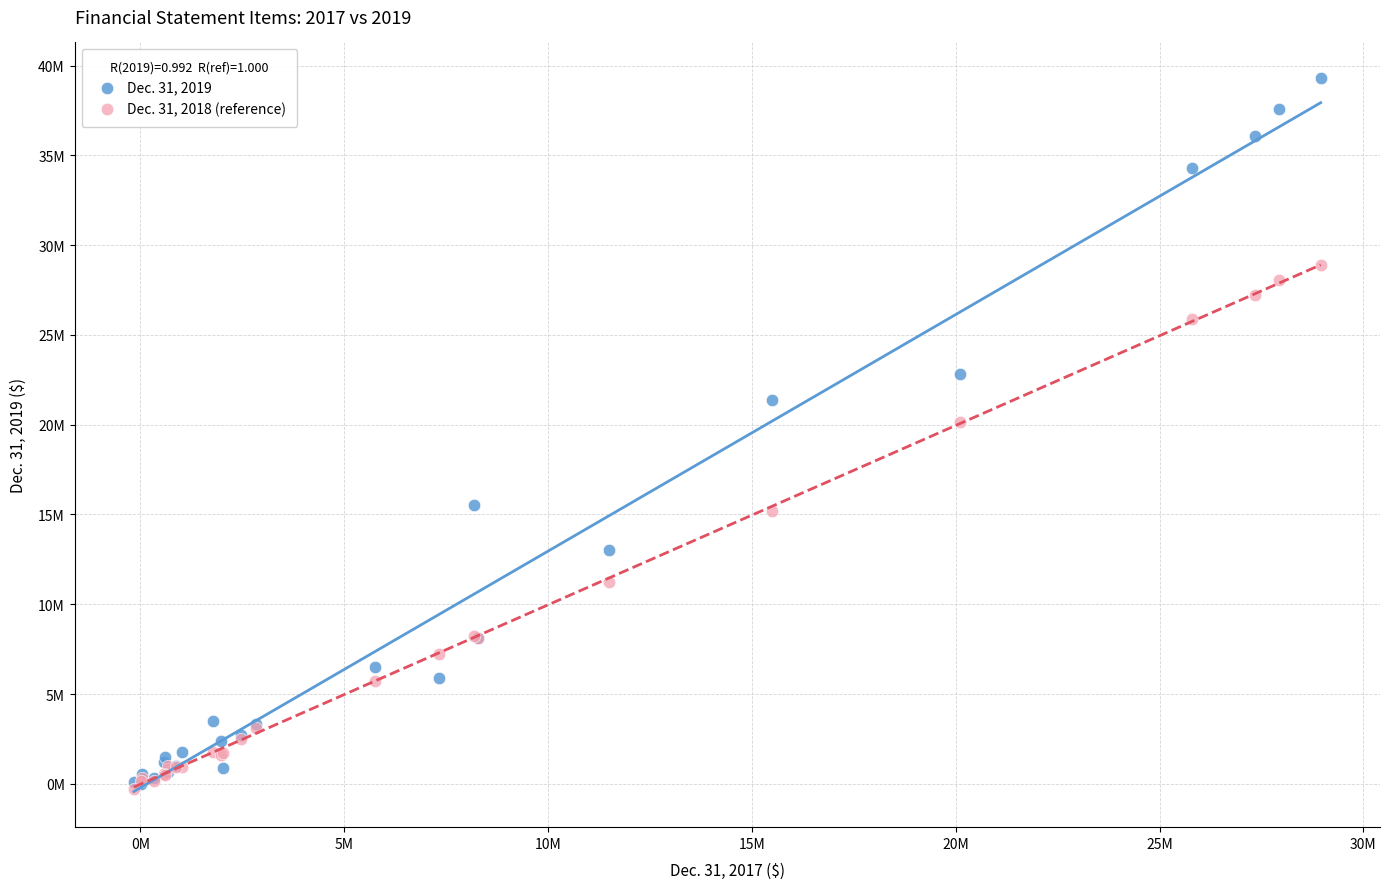

What are all the series names shown in the legend?

Dec. 31, 2019, Dec. 31, 2018 (reference)